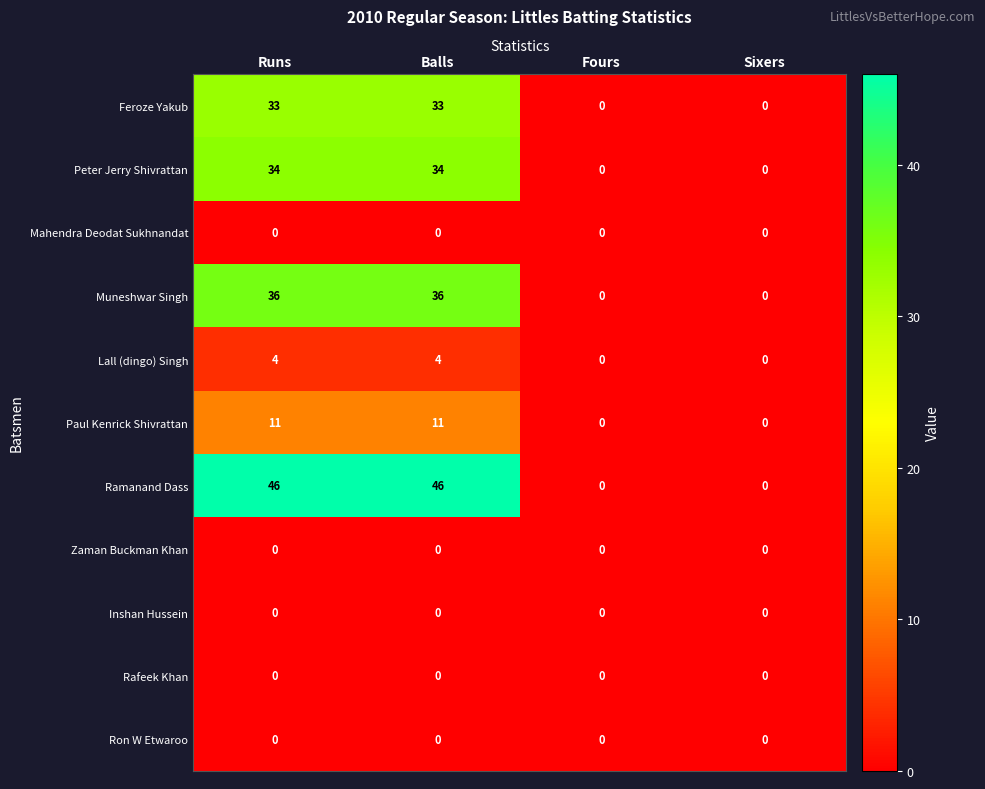

Count the number of categories in the chart.

4